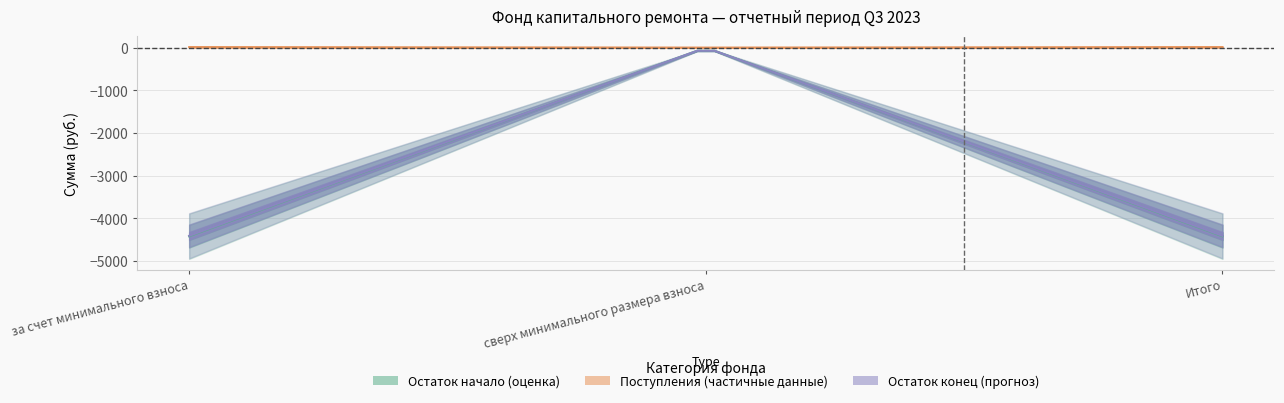

What is the label of the 3rd point from the right?

за счет минимального взноса